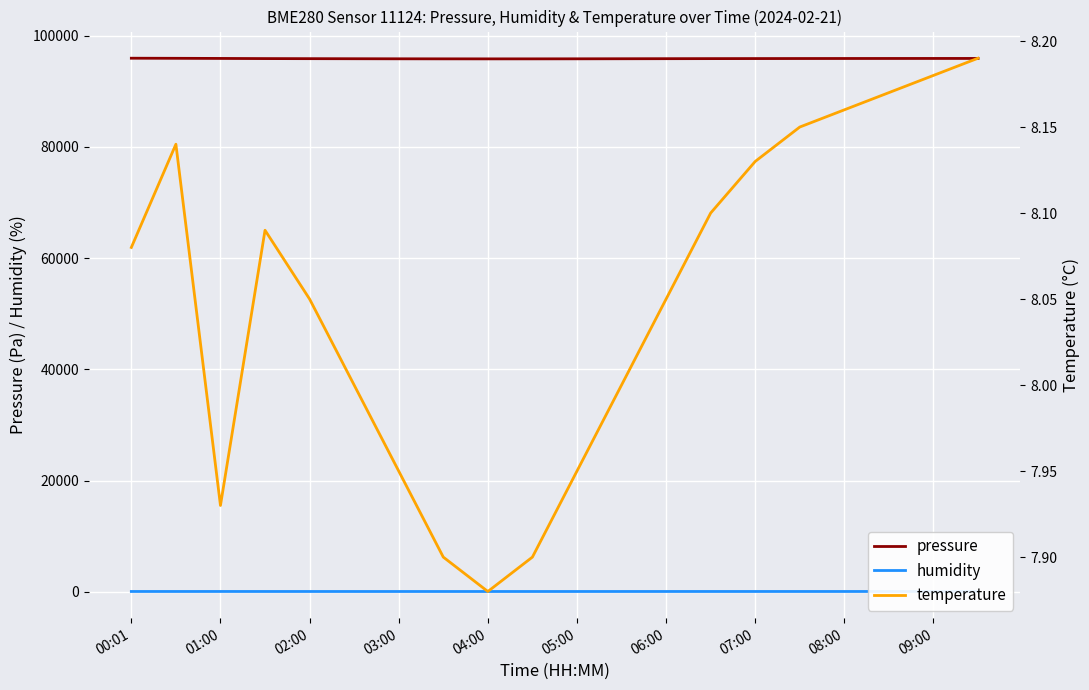

How many interior local peaks does the humidity series have?

1